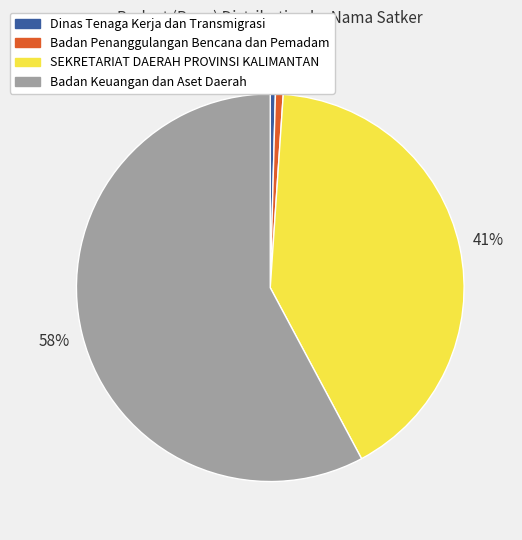

To the nearest percent, what is the average slice percentage?

25%